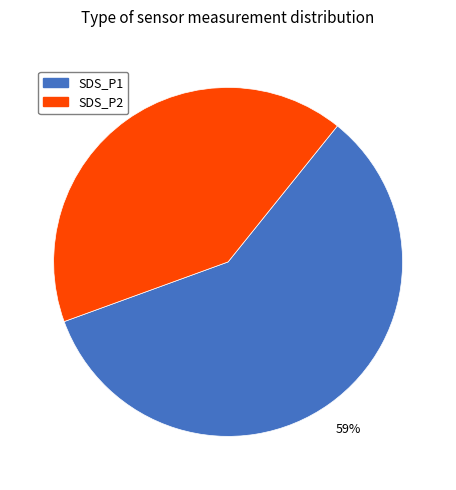

To the nearest percent, what is the average slice percentage?

50%